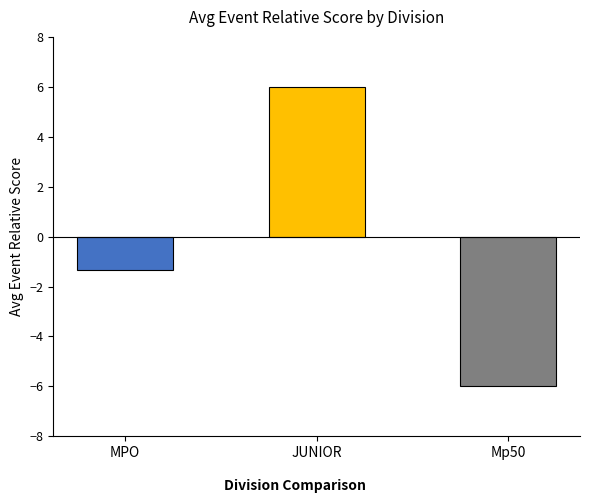

What is the difference between the maximum and minimum values?

12.0